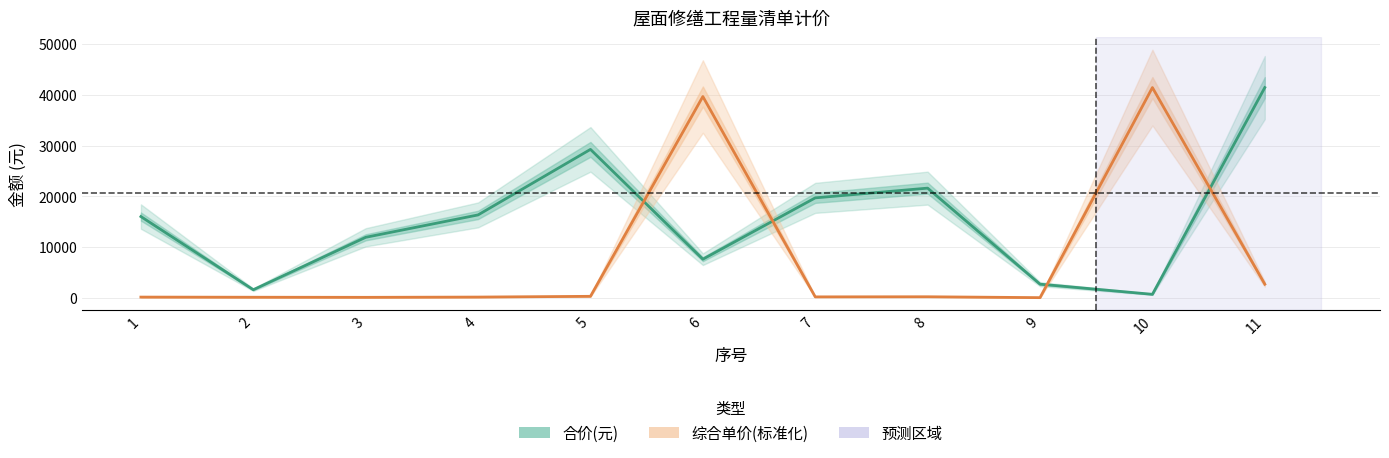

How many lines are shown in the chart?

2